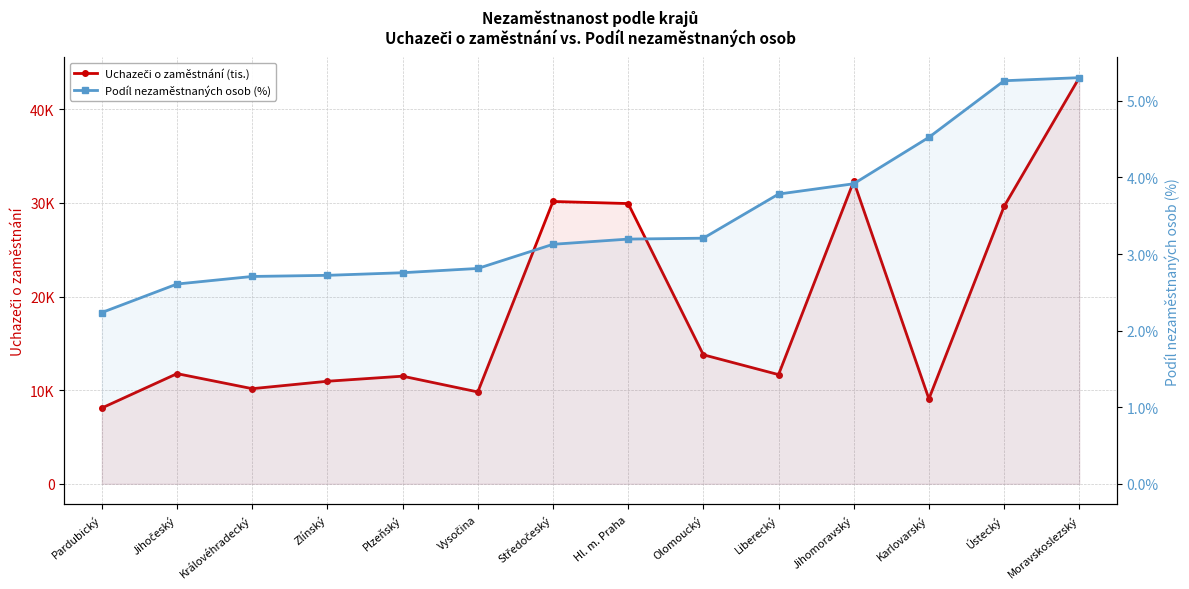

Reading right to left, list all the values displayed in this chart.

Uchazeči o zaměstnání (tis.): 43370.0	29616.0	9070.0	32304.0	11659.0	13778.0	29926.0	30148.0	9809.0	11493.0	10951.0	10158.0	11764.0	8096.0
Podíl nezaměstnaných osob (%): 5.3	5.3	4.5	3.9	3.8	3.2	3.2	3.1	2.8	2.8	2.7	2.7	2.6	2.2